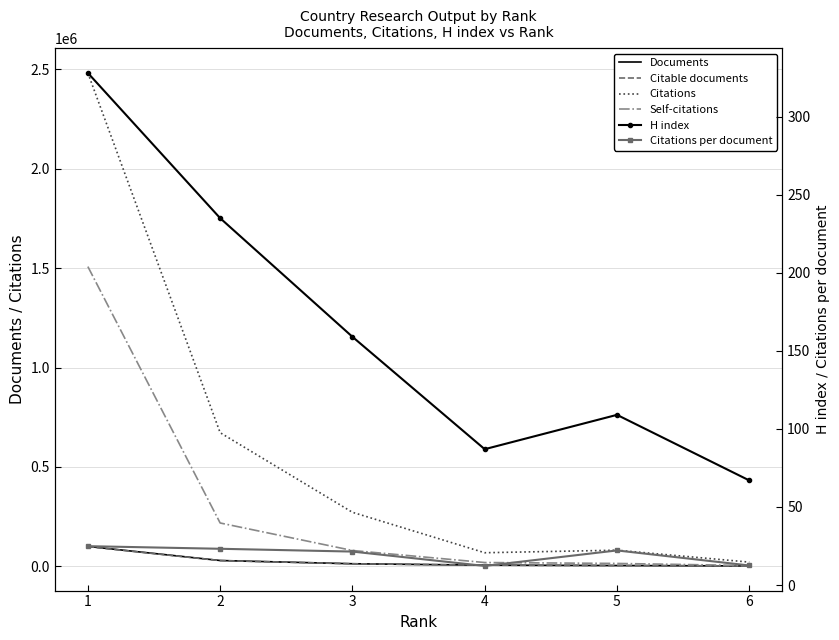

True or false: Documents has more than 2 points higher than both neighbors.

False